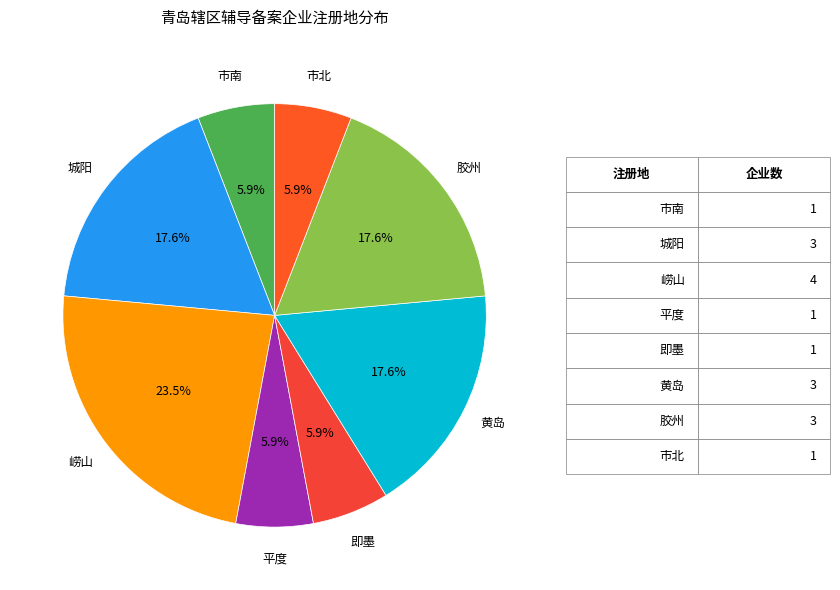

The 平度 slice represents 6% of the pie. True or false?

True